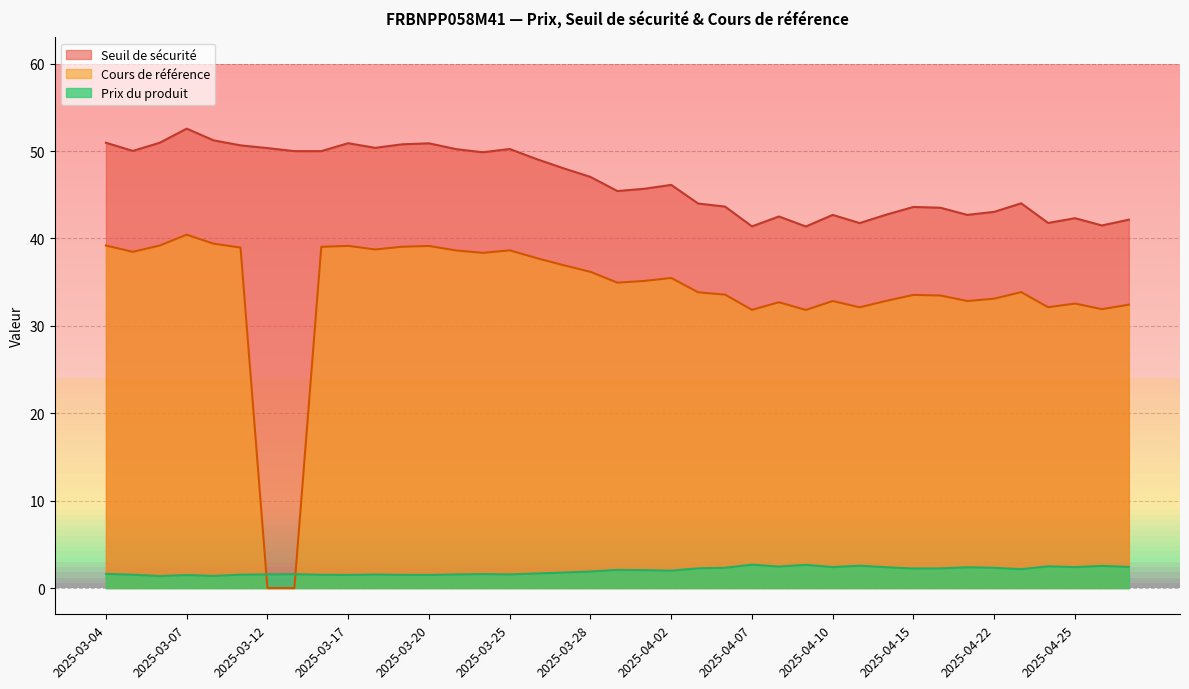

How many lines are shown in the chart?

3